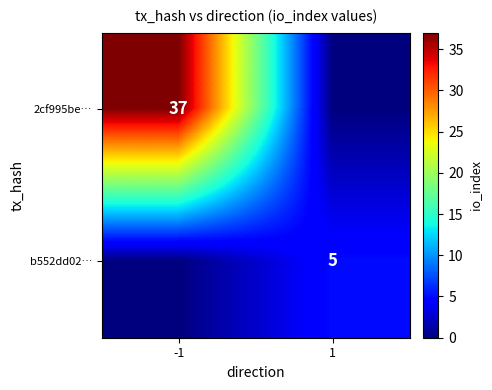

Which label corresponds to the smallest value in the chart?

1